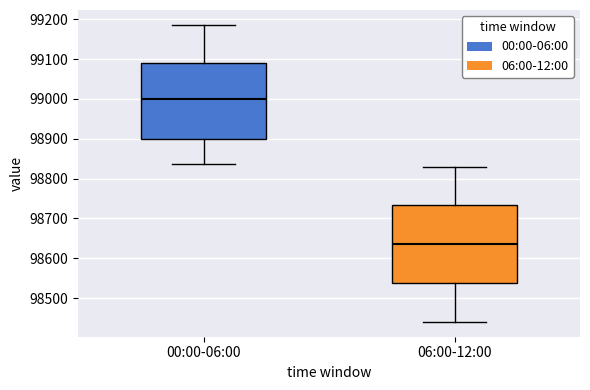

Reading left to right, read every box against the y-axis: the position of its median line, the range the box covers, and the ends of its whiskers. The values are not printed on the chart, so give them approximately, as read against the axis.

00:00-06:00: median 99000, box 98900 to 99090, whiskers 98840 to 99190
06:00-12:00: median 98640, box 98540 to 98730, whiskers 98440 to 98830